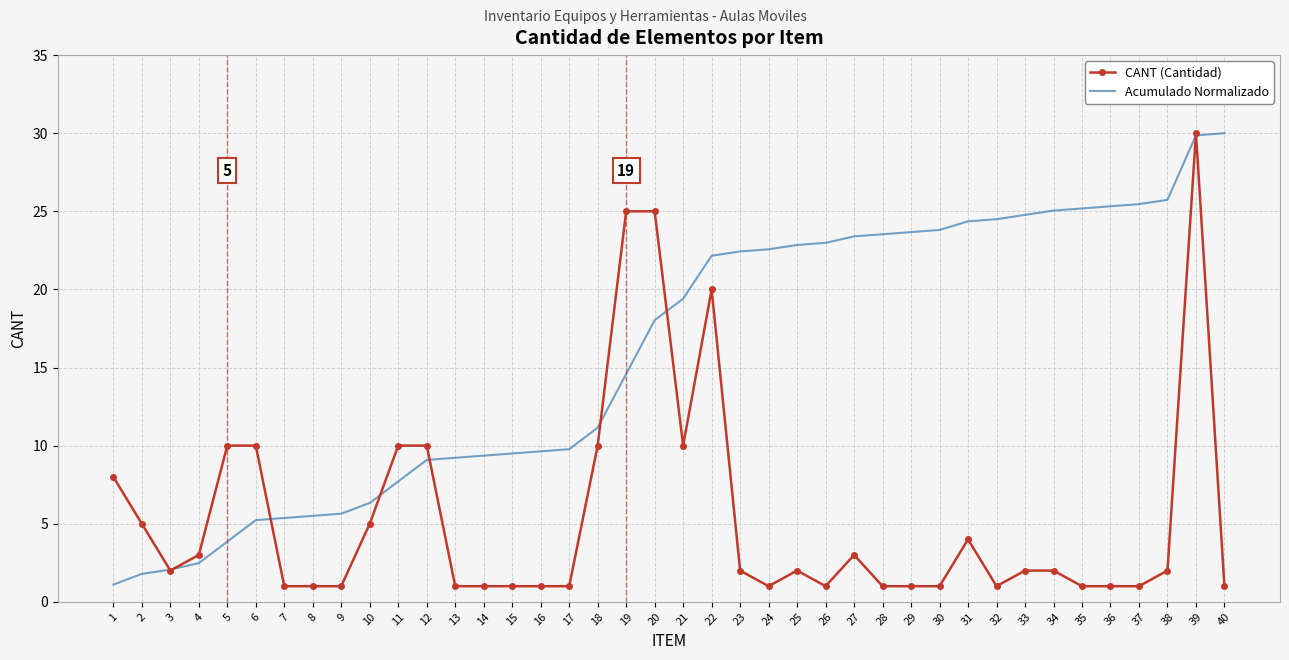

Is it true that Acumulado Normalizado equals 30.0 at 40?

True